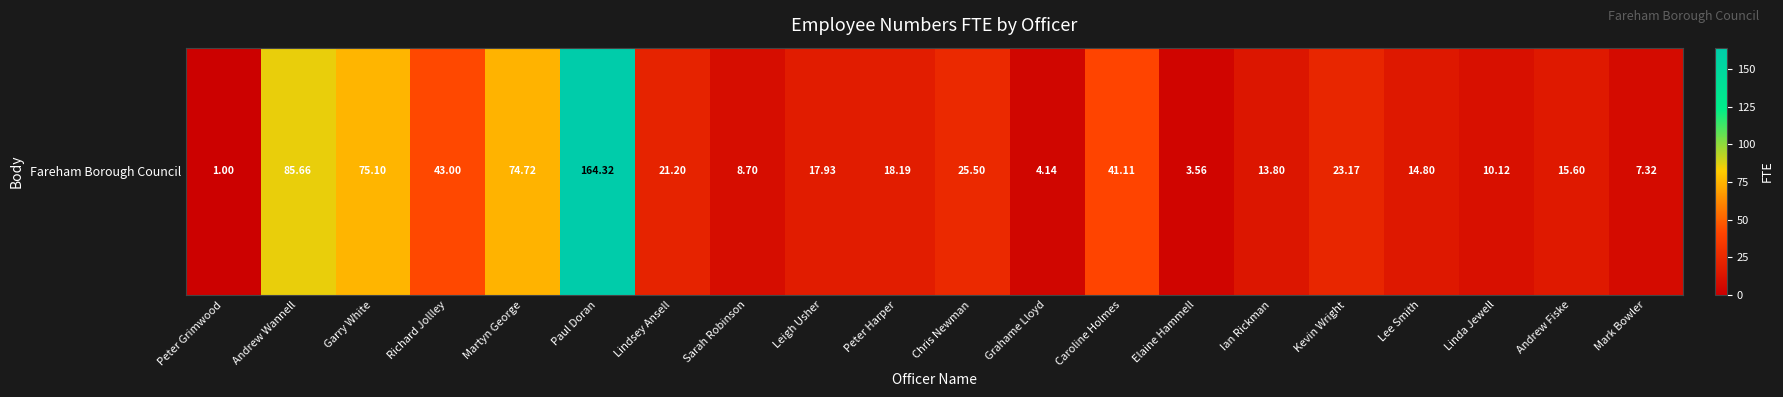

At which label is the value closest to 82?

Andrew Wannell